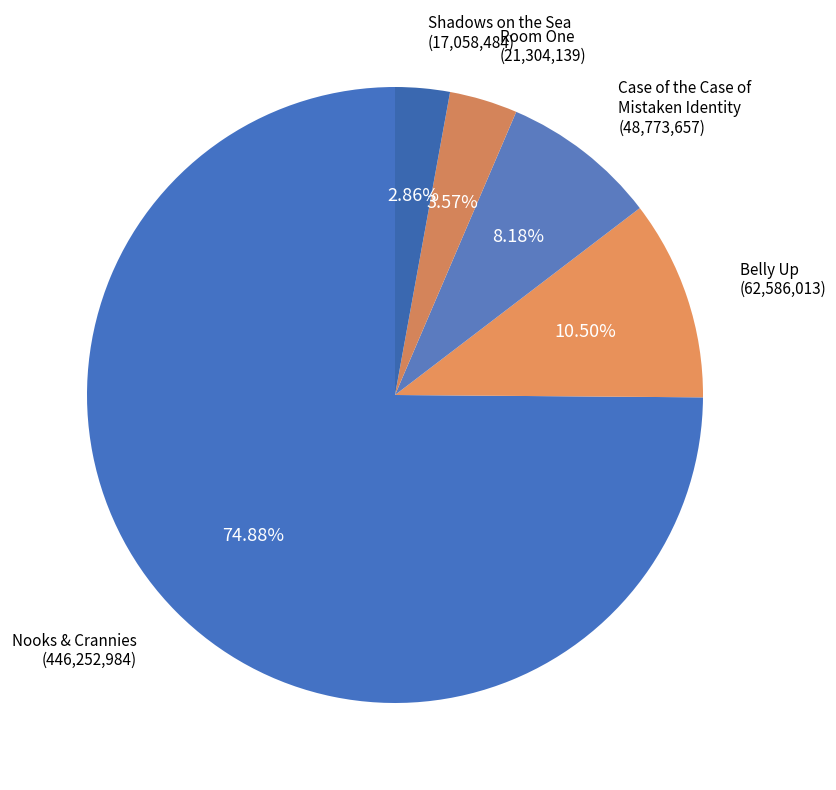

What is the ratio of the value at Nooks & Crannies (446,252,984) to the value at Shadows on the Sea (17,058,484)?

26.2